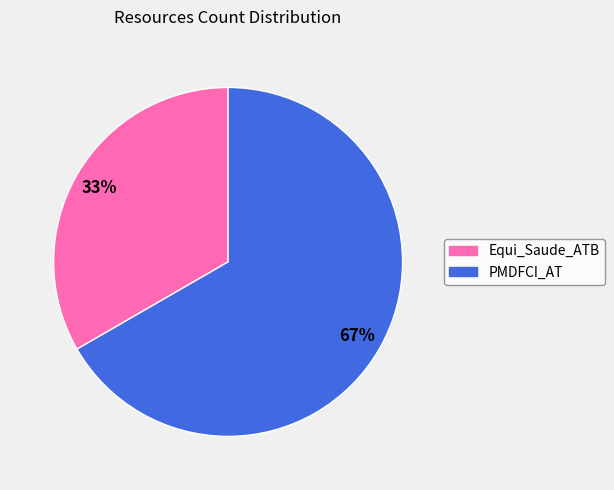

Is there any slice that represents more than half of the pie?

Yes